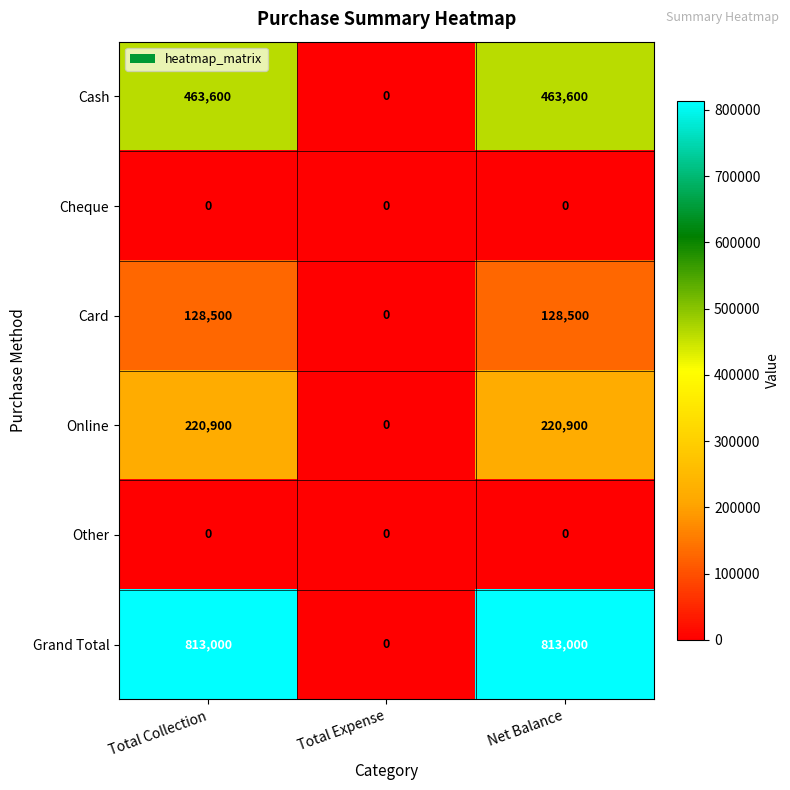

How many series are shown in this chart?

6